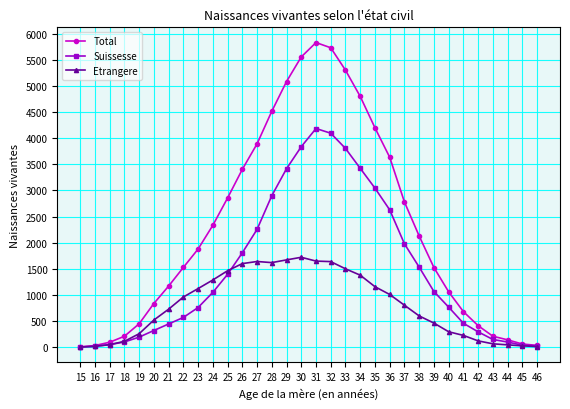

Which series has the largest total across all categories?

Total